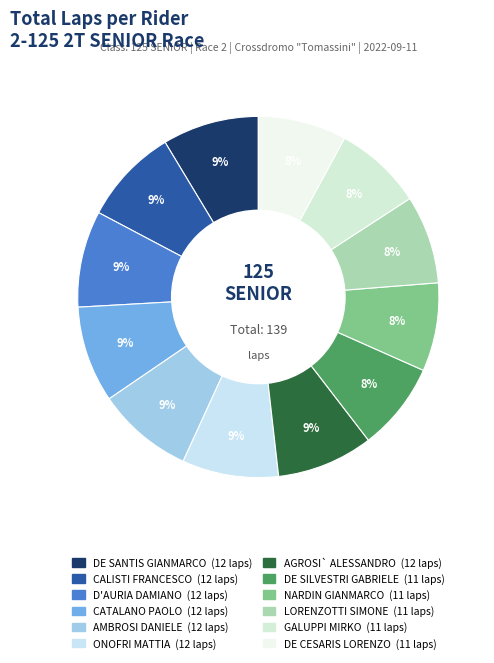

What percentage is NOT represented by CATALANO PAOLO?

91.4%